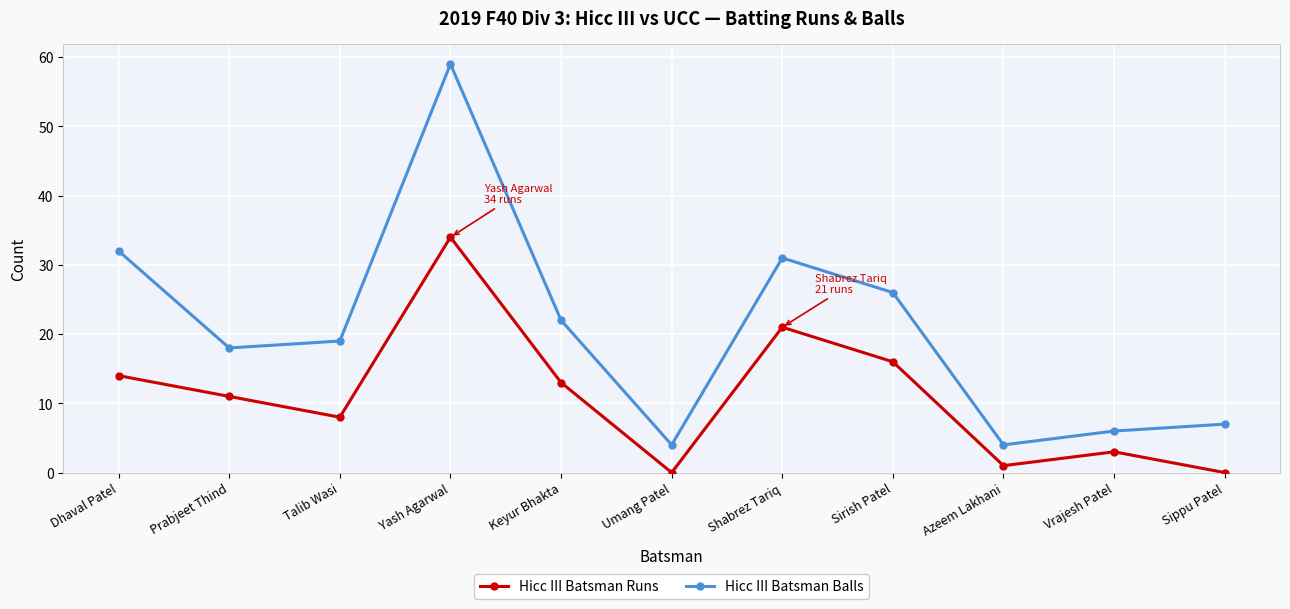

How many lines are shown in the chart?

2